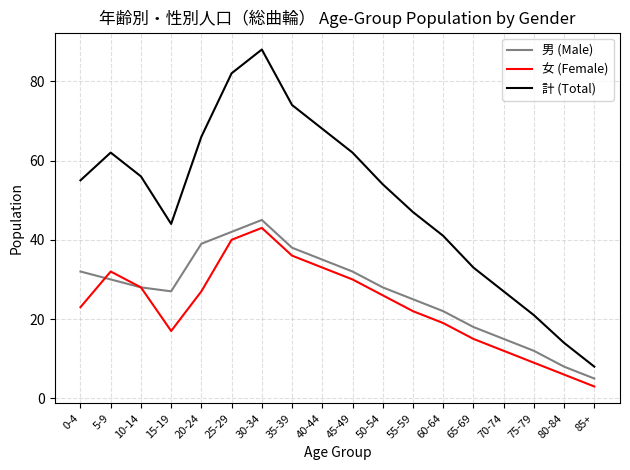

What is the greatest value displayed?

88